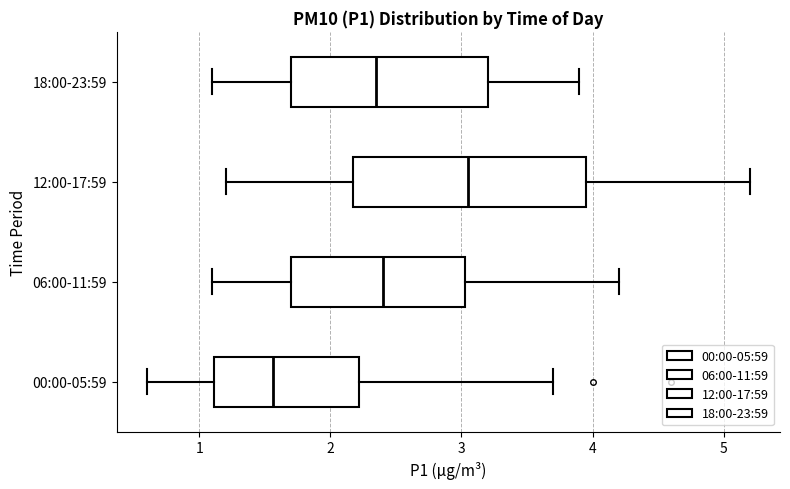

Where is the left edge of the box for 06:00-11:59 on the x-axis? The values are not printed on the chart, so give them approximately, as read against the axis.

1.7